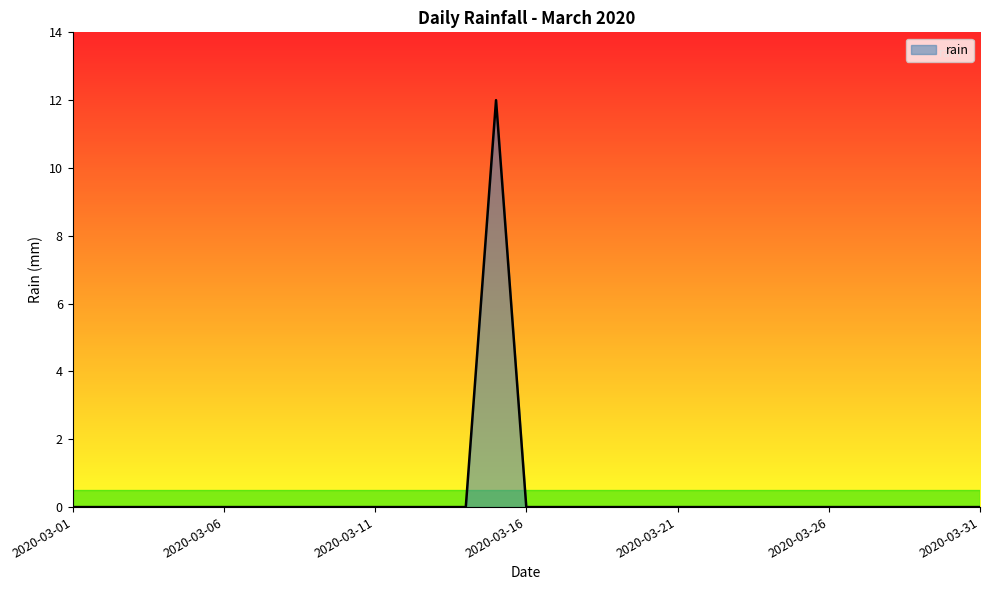

What is the maximum value shown in the chart?

12